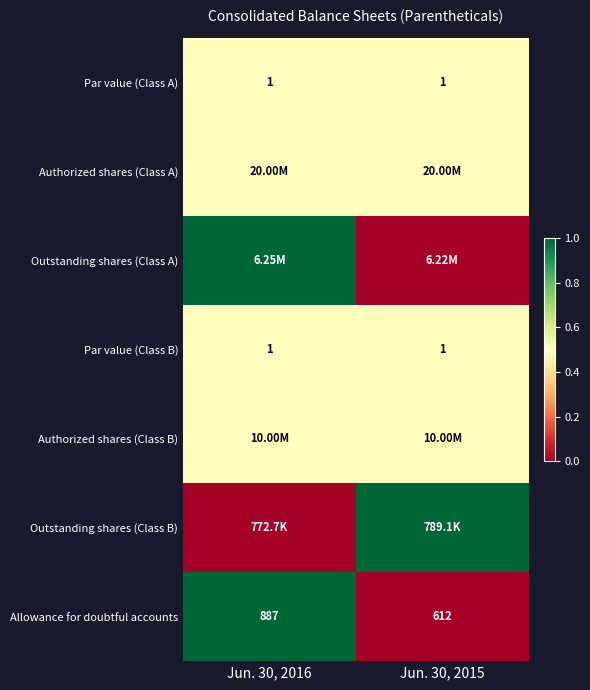

What is the difference between the maximum and minimum values in the Allowance for doubtful accounts series?

275.0